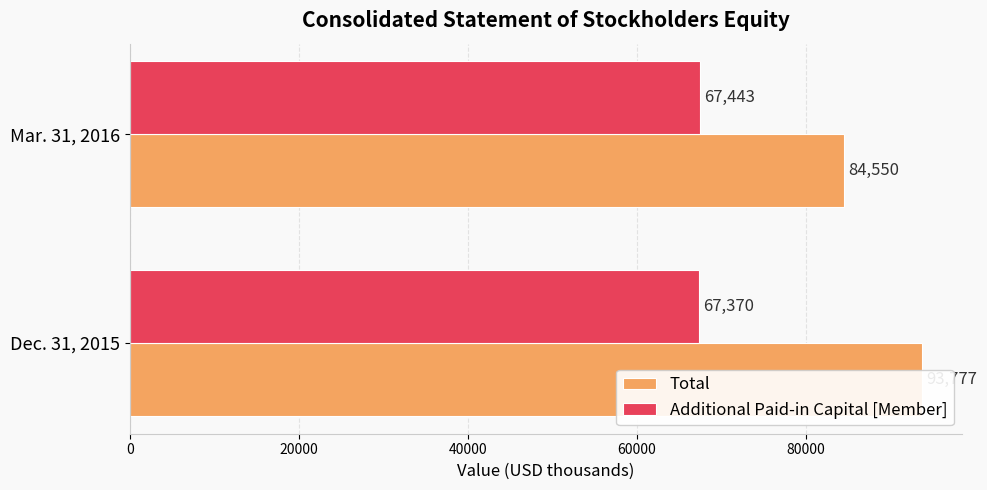

Between Dec. 31, 2015 and Mar. 31, 2016, which series saw the biggest shift?

Total